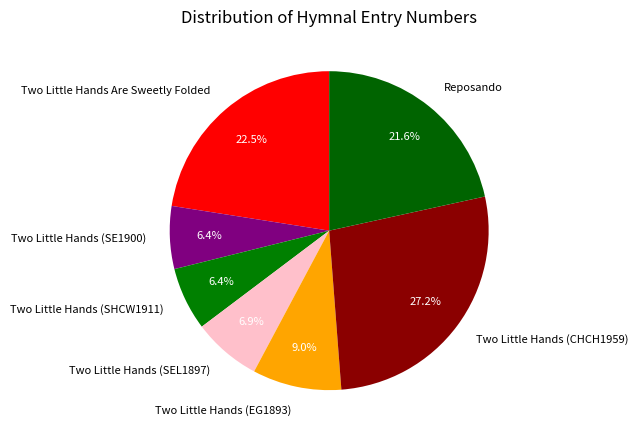

To the nearest percent, what is the combined percentage of Two Little Hands (SHCW1911) and Reposando?

28%